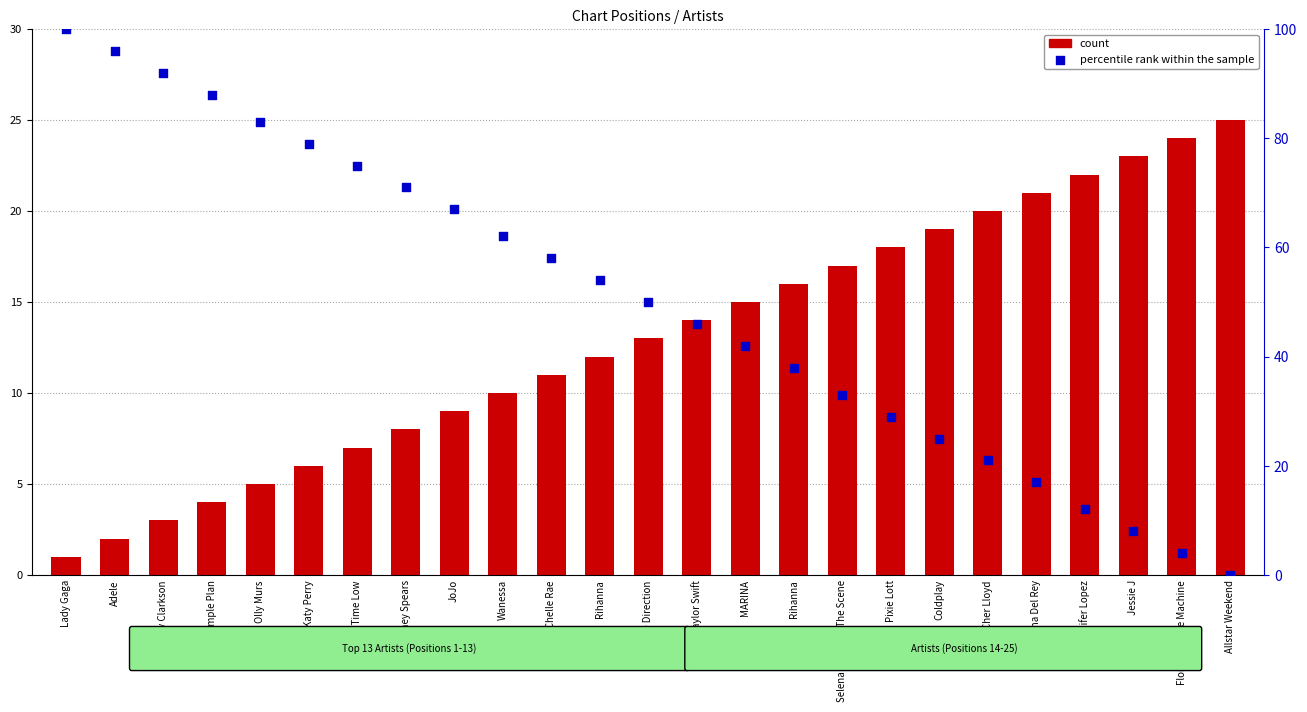

Which series has the widest spread of Y values?

percentile rank within the sample